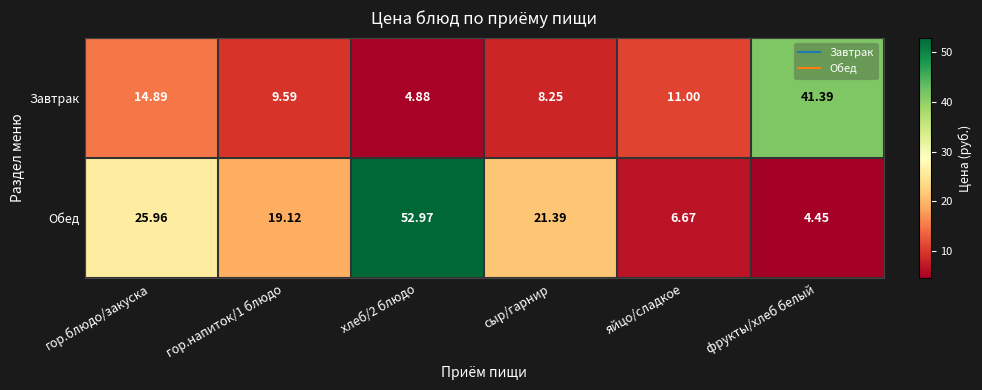

Which series changed the most between хлеб/2 блюдо and сыр/гарнир?

Обед